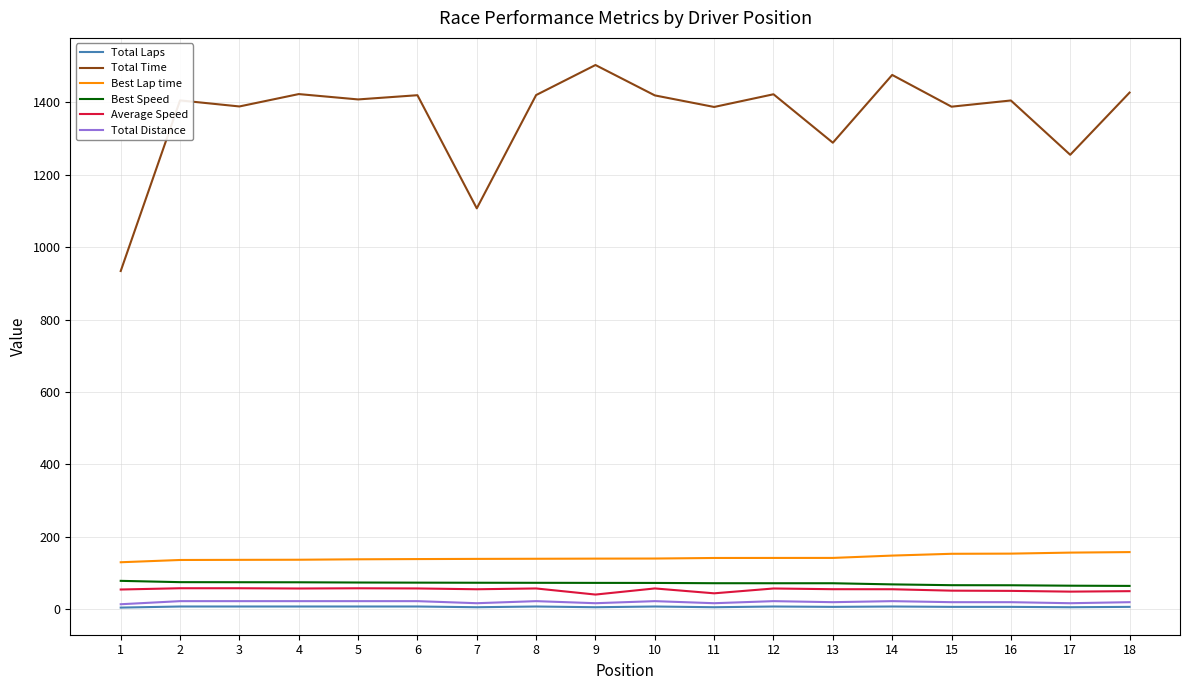

What is the difference between the maximum and minimum values in the Average Speed series?

17.5